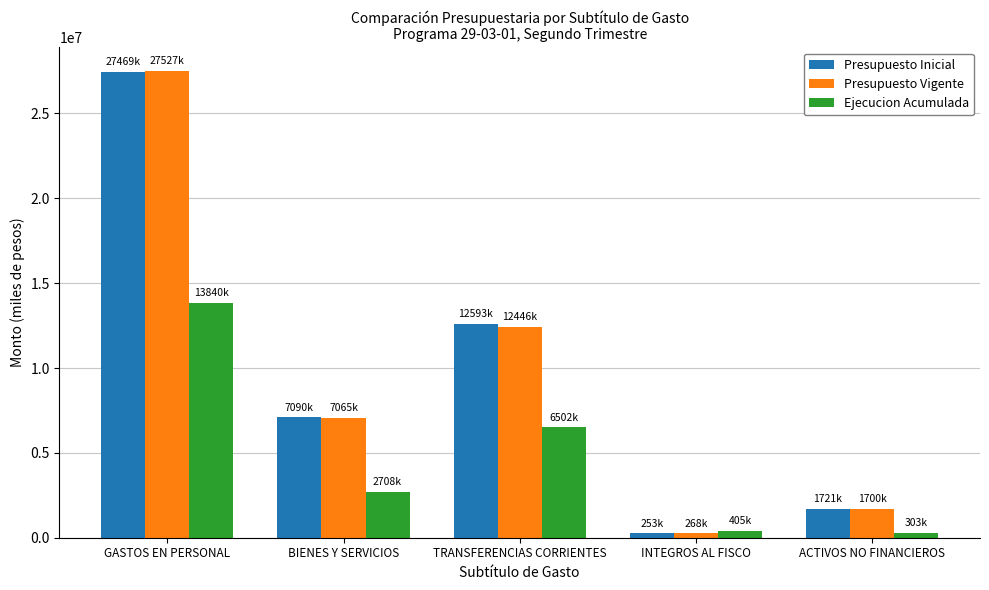

Between TRANSFERENCIAS CORRIENTES and ACTIVOS NO FINANCIEROS, which series saw the biggest shift?

Presupuesto Inicial